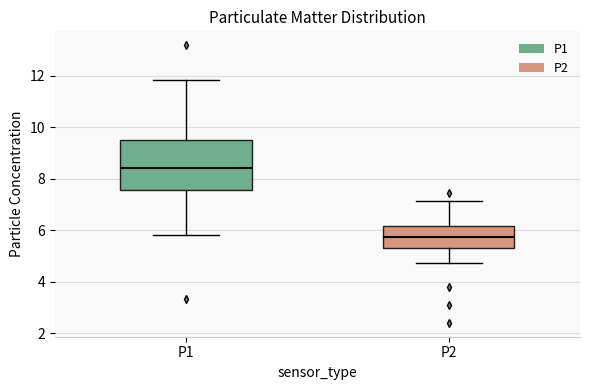

Which box has the lowest median line?

P2